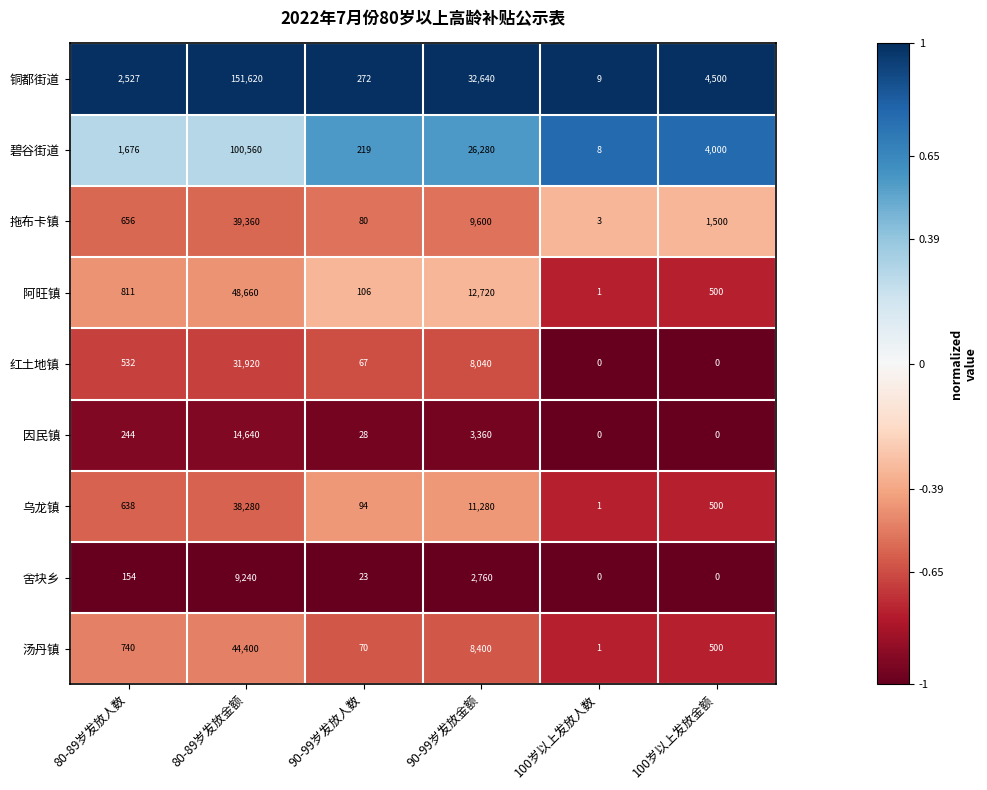

What is the spread (max minus min) of values at 100岁以上发放人数?

9